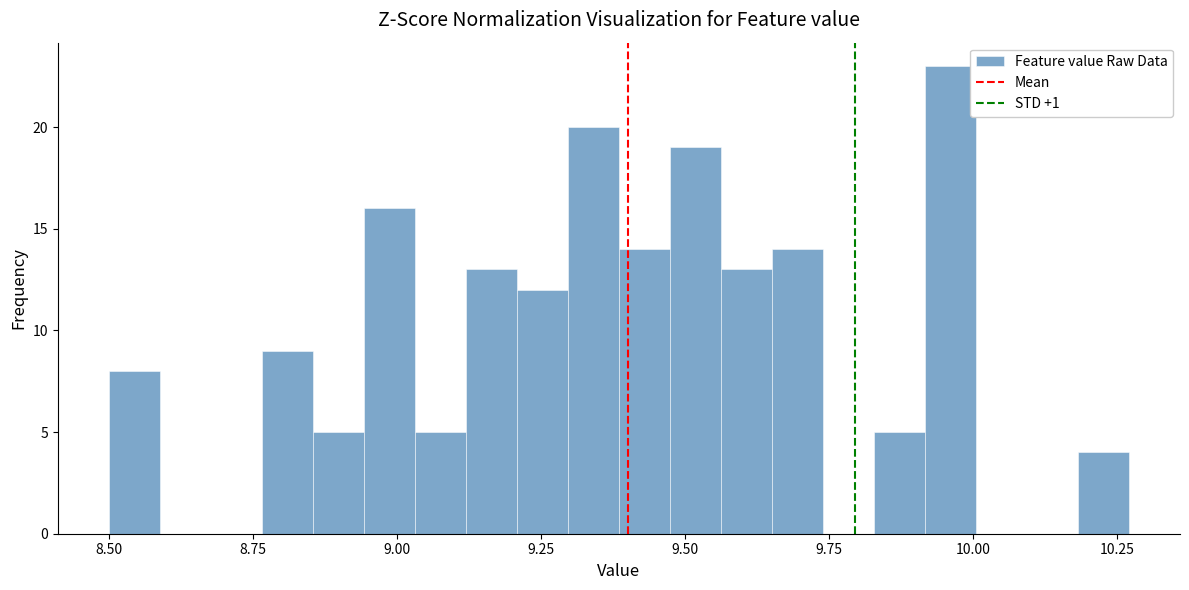

Read against the x-axis, roughly where is the centre of the tallest bar?

9.95